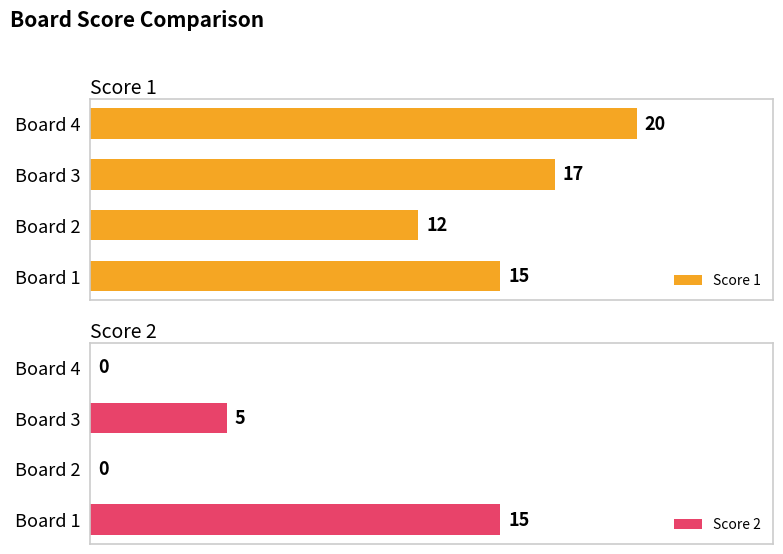

Reading right to left, list all the values displayed in this chart.

Score 1: 20	17	12	15
Score 2: 0	5	0	15